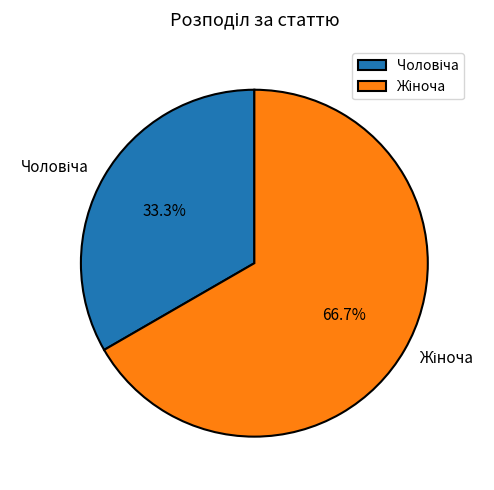

Is there a majority slice in this chart?

Yes